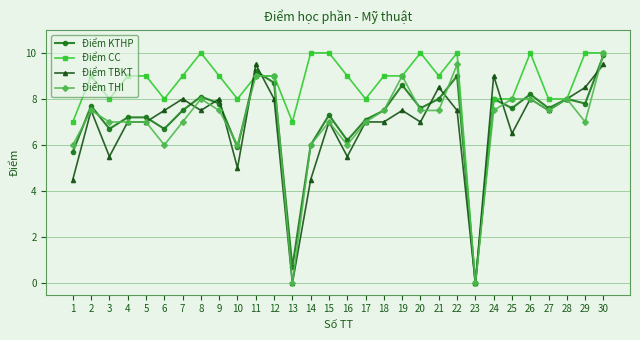

After their last crossing, which series has the higher values: Điểm TBKT or Điểm KTHP?

Điểm KTHP